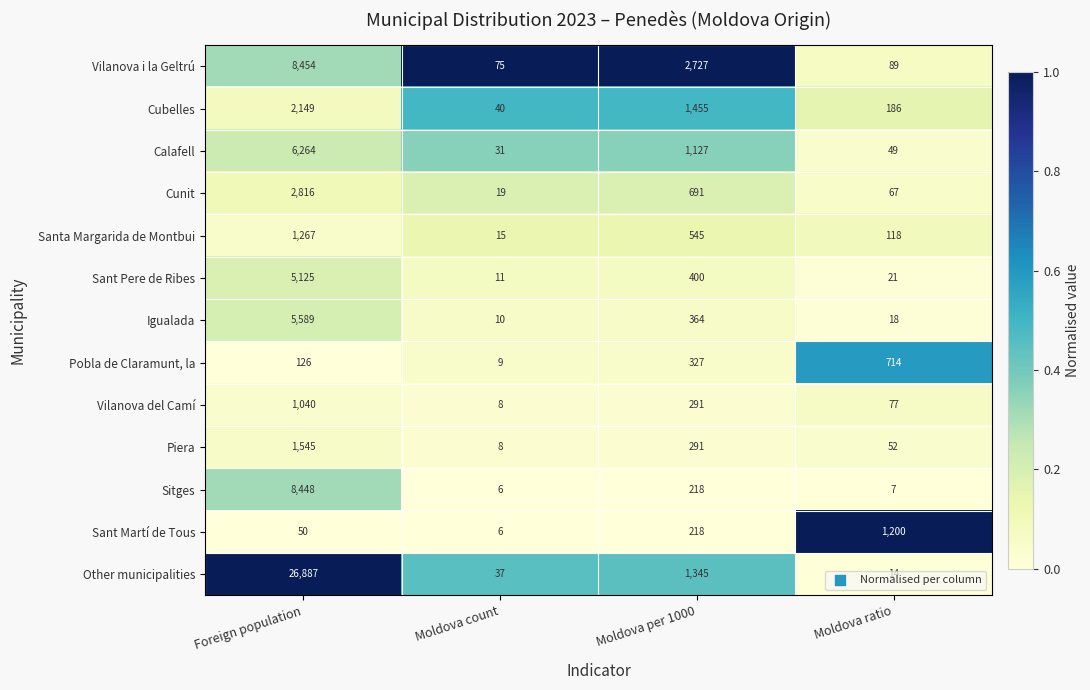

What is the minimum value shown in the chart?

6